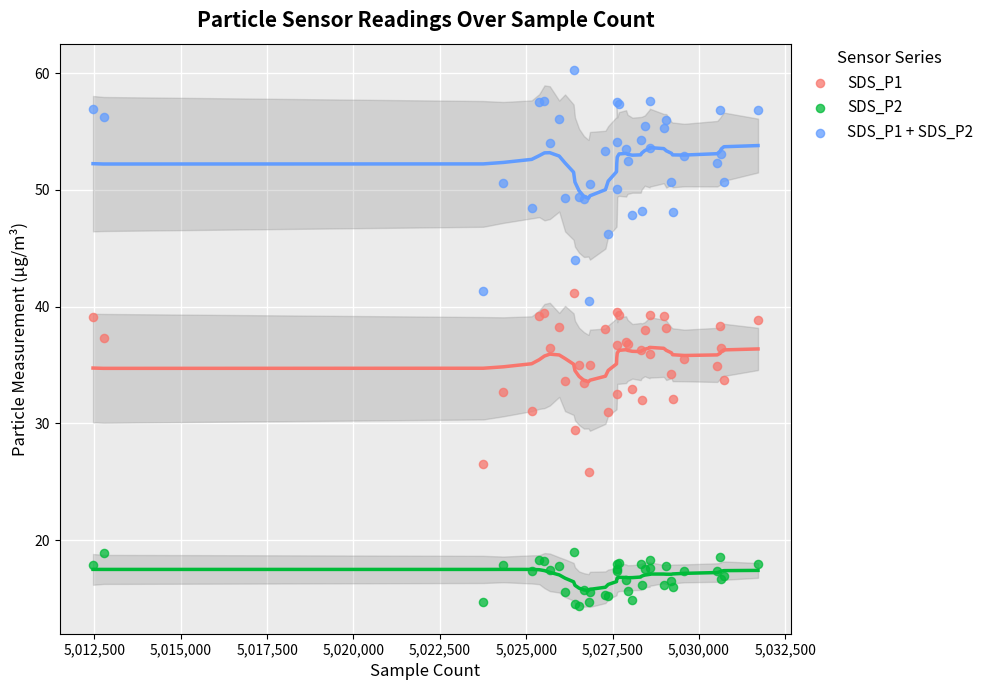

What is the X range (max minus min) for the scatter plot?

19248.0